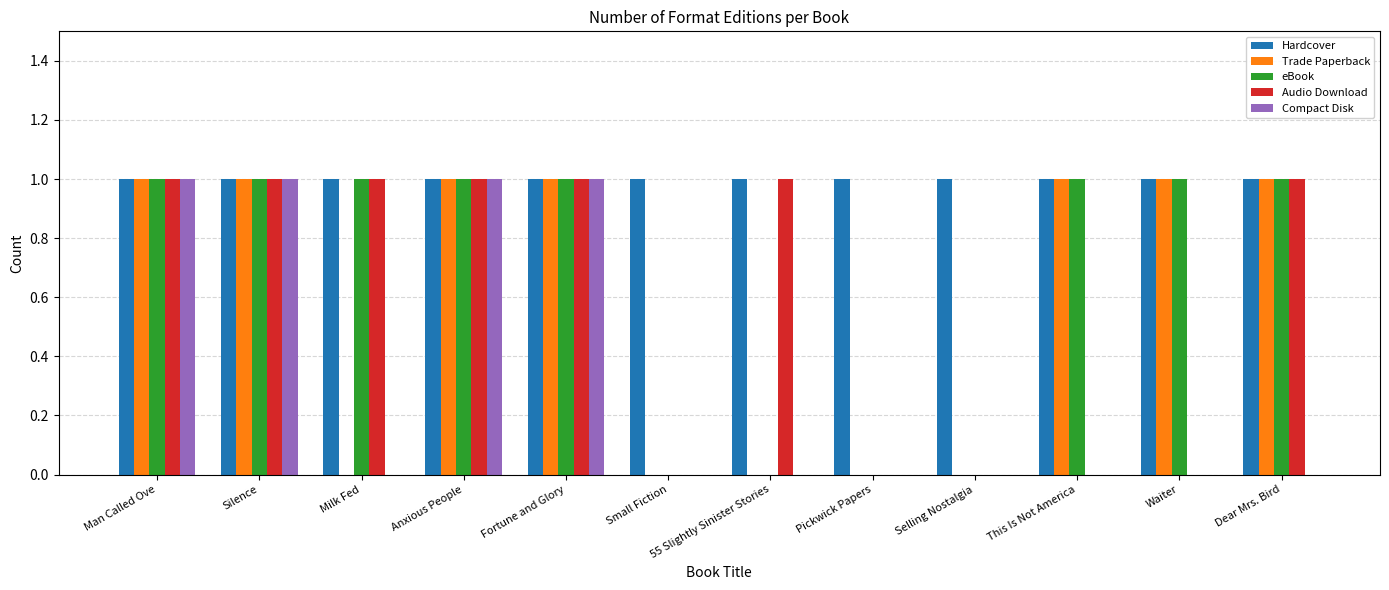

Is the value of Hardcover at Milk Fed greater than the value of Audio Download at Selling Nostalgia?

Yes